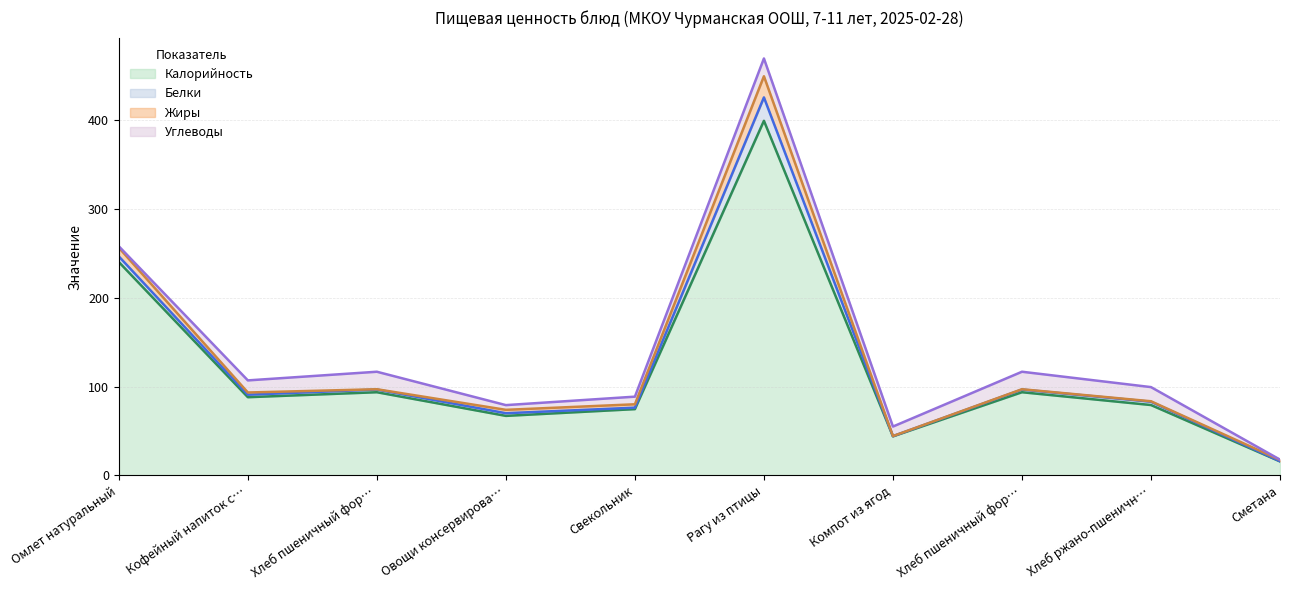

Rank the categories by Углеводы value from highest to lowest.

Рагу из птицы, Хлеб пшеничный формовой (завтрак), Хлеб пшеничный формовой (обед), Хлеб ржано-пшеничный, Кофейный напиток с молоком, Компот из ягод, Свекольник, Овощи консервированные, Омлет натуральный, Сметана